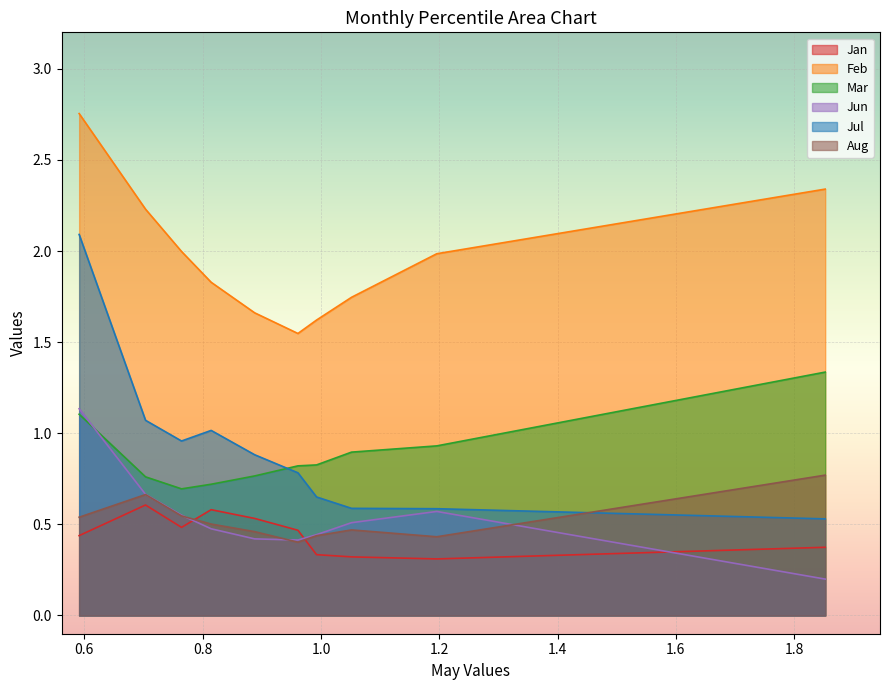

Reading left to right, extract all data points from this chart.

Jan: 0.4	0.6	0.5	0.6	0.5	0.5	0.3	0.3	0.3	0.4
Feb: 2.8	2.2	2.0	1.8	1.7	1.5	1.6	1.7	2.0	2.3
Mar: 1.1	0.8	0.7	0.7	0.8	0.8	0.8	0.9	0.9	1.3
Jun: 1.1	0.7	0.6	0.5	0.4	0.4	0.4	0.5	0.6	0.2
Jul: 2.1	1.1	1.0	1.0	0.9	0.8	0.7	0.6	0.6	0.5
Aug: 0.5	0.7	0.5	0.5	0.5	0.4	0.4	0.5	0.4	0.8